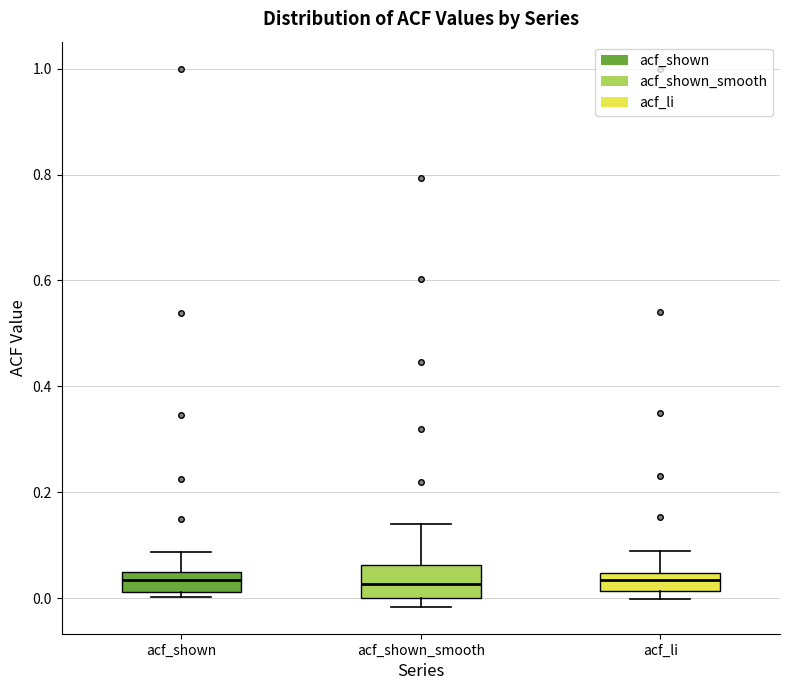

Where is the lower edge of the box for acf_li on the y-axis? The values are not printed on the chart, so give them approximately, as read against the axis.

0.02